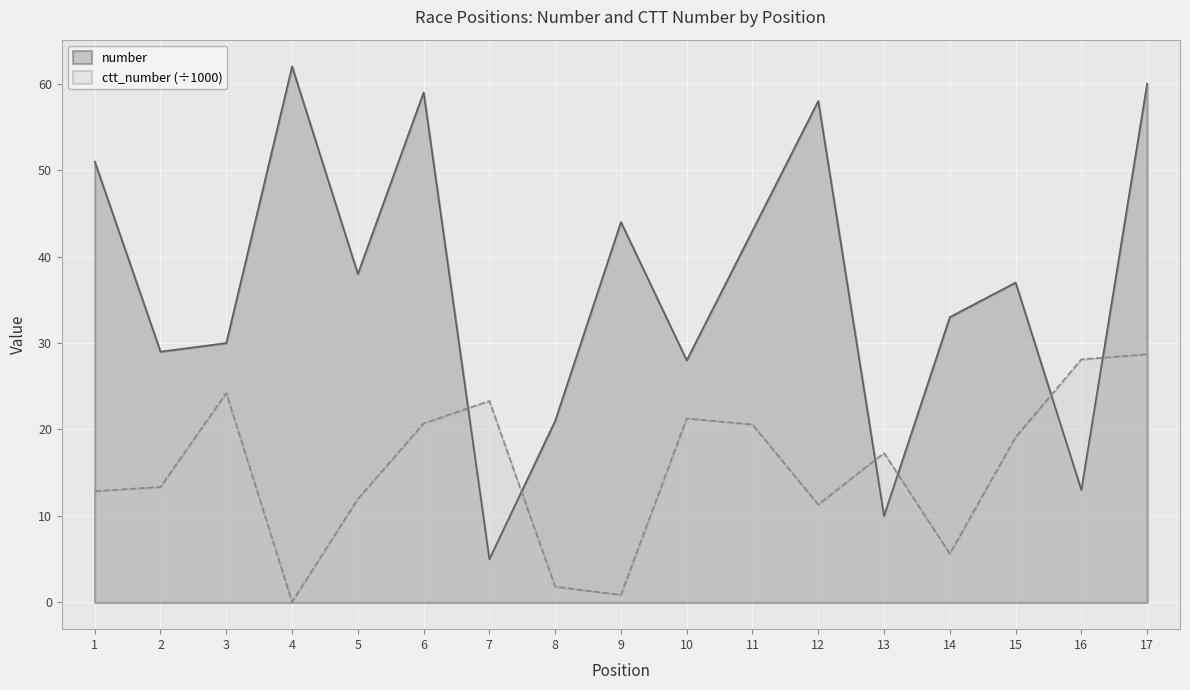

The value of ctt_number at 14 is 5.6. True or false?

True